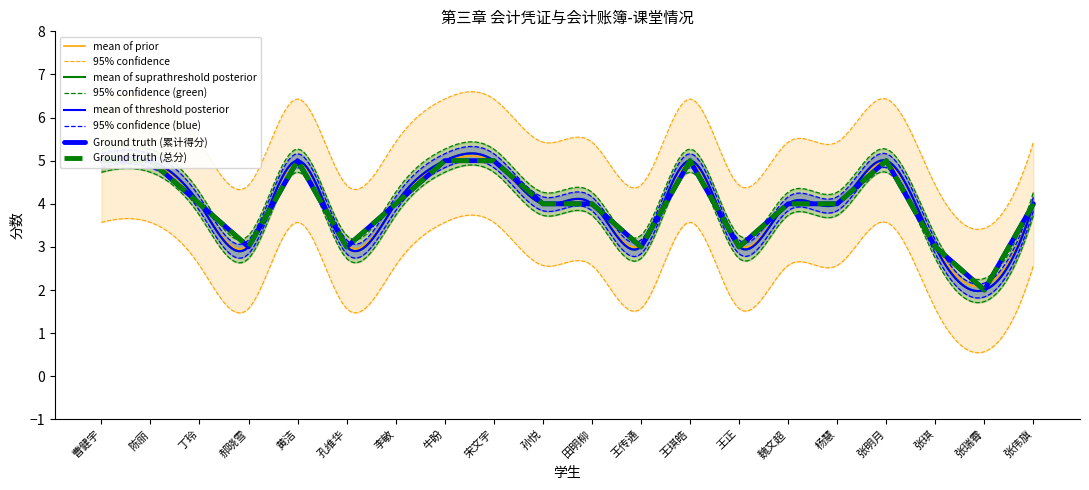

Where does the 总分 series first go above 4?

曹健宇